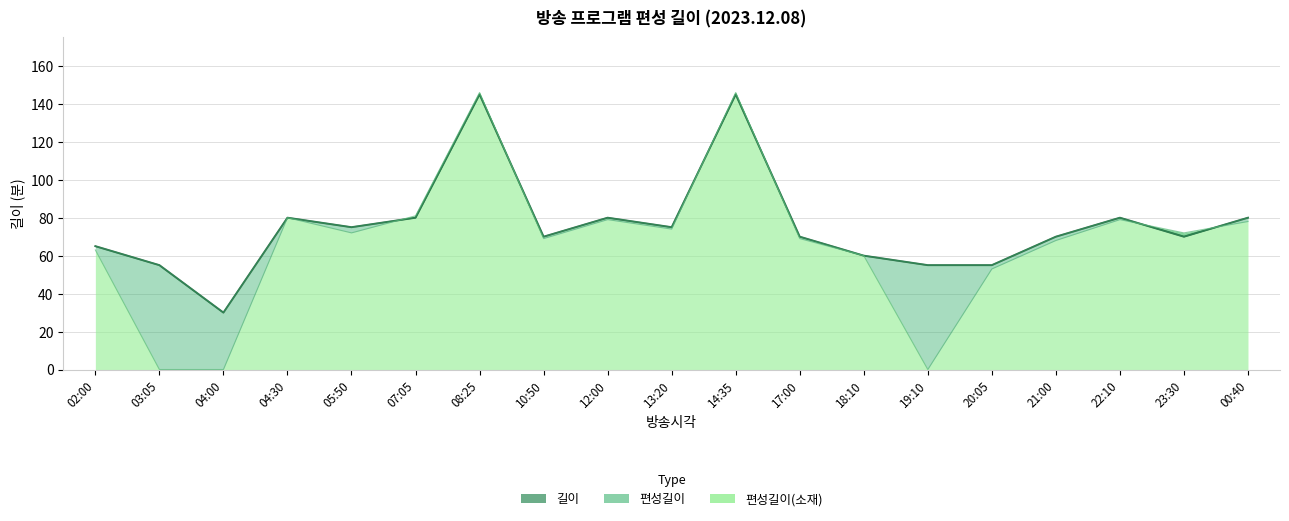

How many lines are shown in the chart?

3